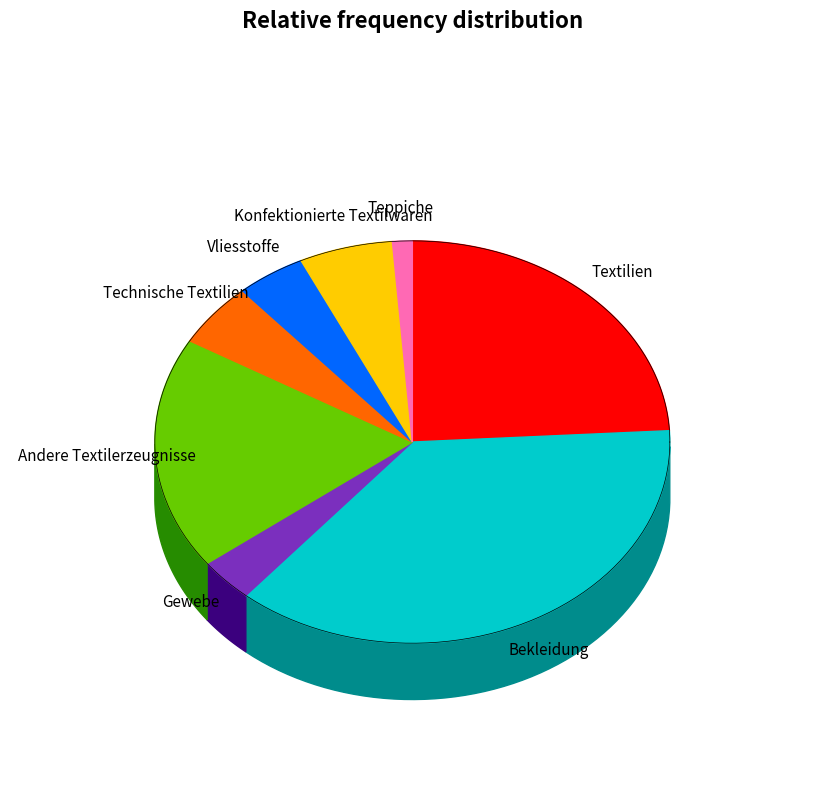

To the nearest percent, what is the combined percentage of Vliesstoffe and Technische Textilien?

10%